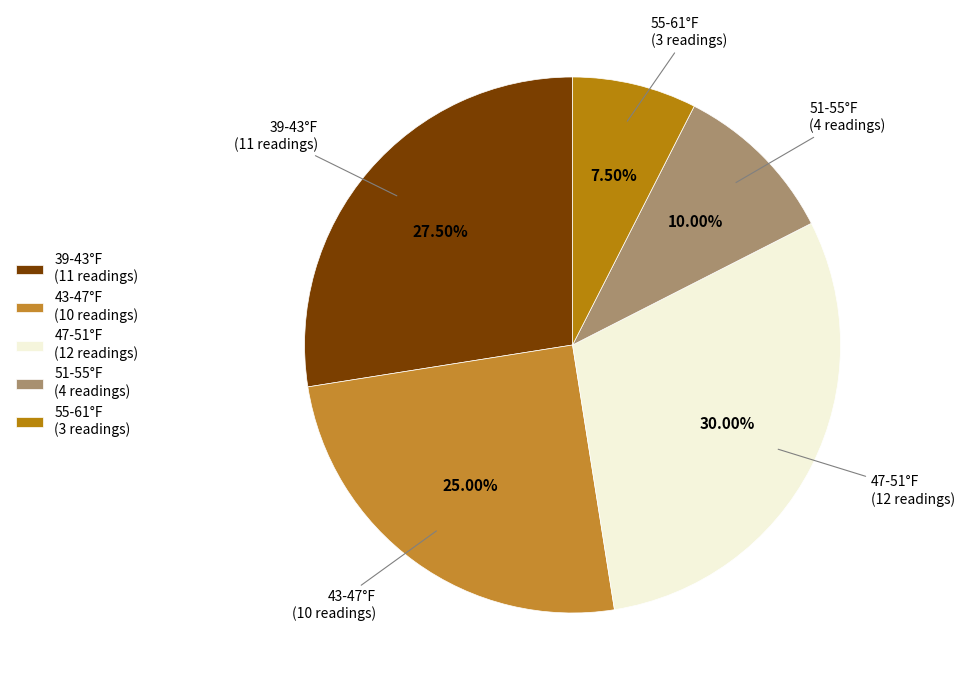

How many segments does this pie chart have?

5